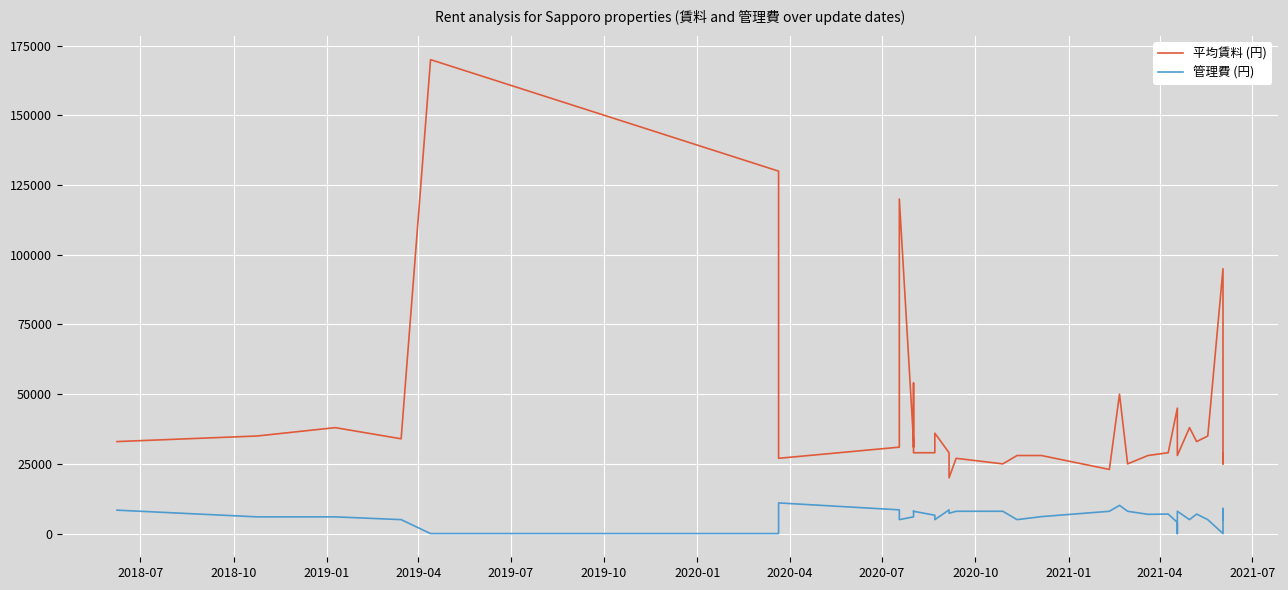

Count the number of categories in the chart.

40